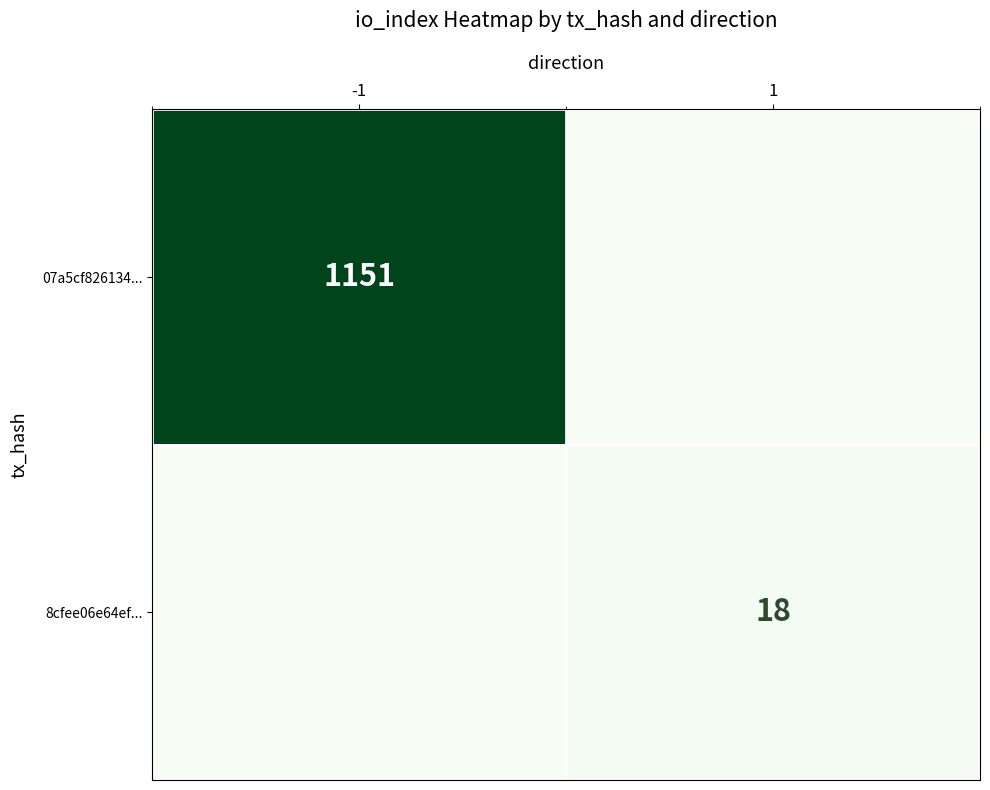

Is the value of 07a5cf826134... at -1 greater than the value of 8cfee06e64ef... at 1?

Yes